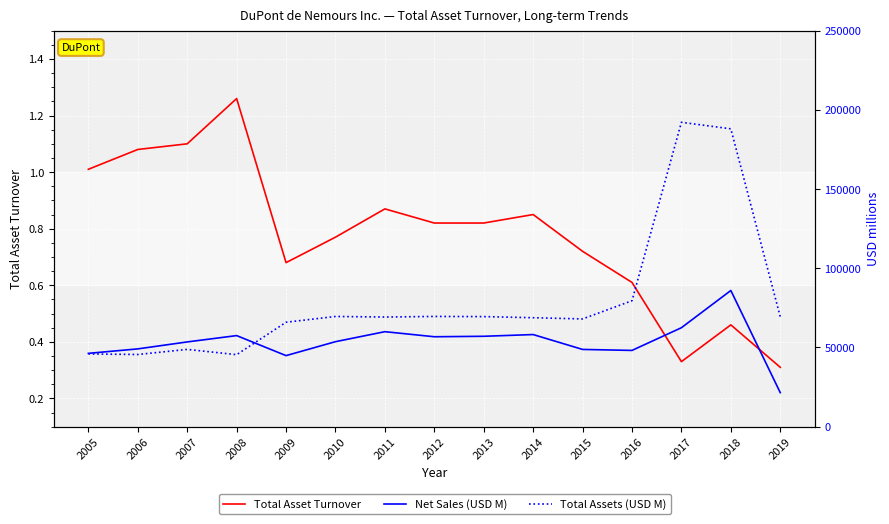

What is the average value of the Total Assets (USD M) series?

79704.5